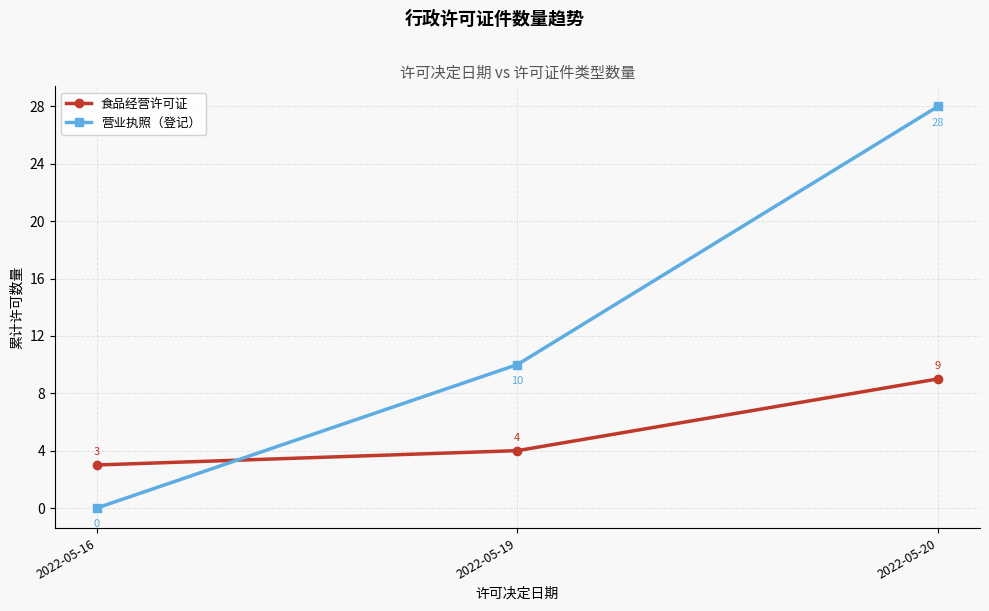

Reading left to right, what are all the values shown in this chart?

食品经营许可证: 2022-05-16=3	2022-05-19=4	2022-05-20=9
营业执照（登记）: 2022-05-16=0	2022-05-19=10	2022-05-20=28